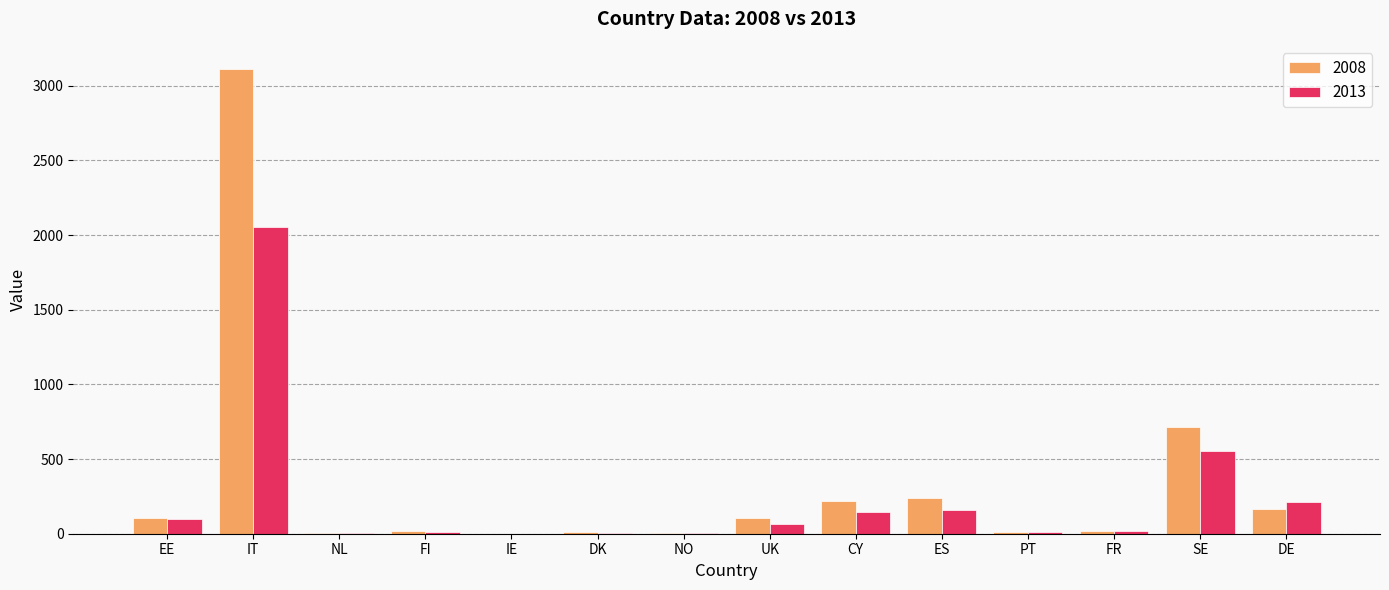

What is the maximum value for 2008?

3112